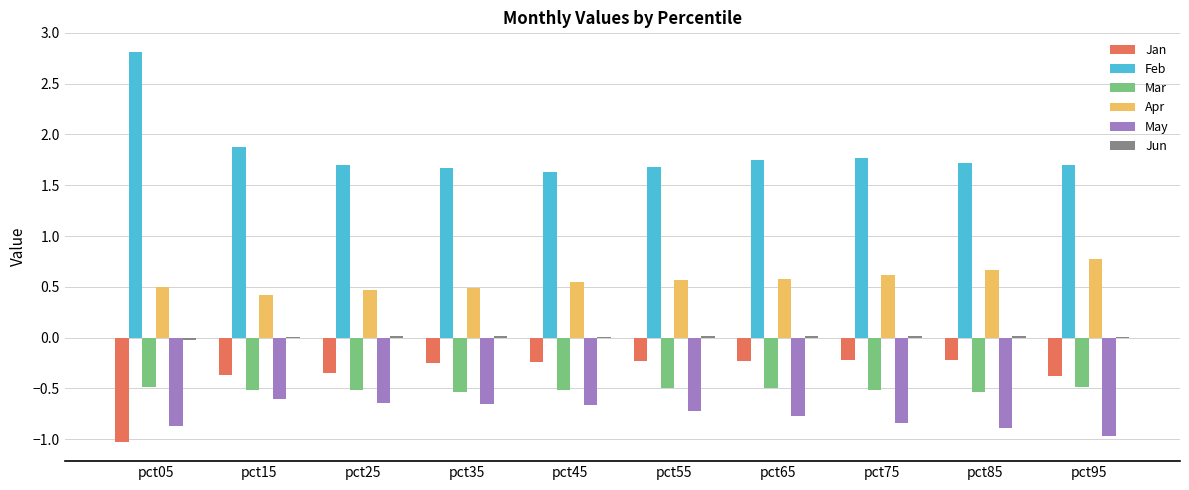

The Apr series shows 0.6 at pct15. True or false?

False